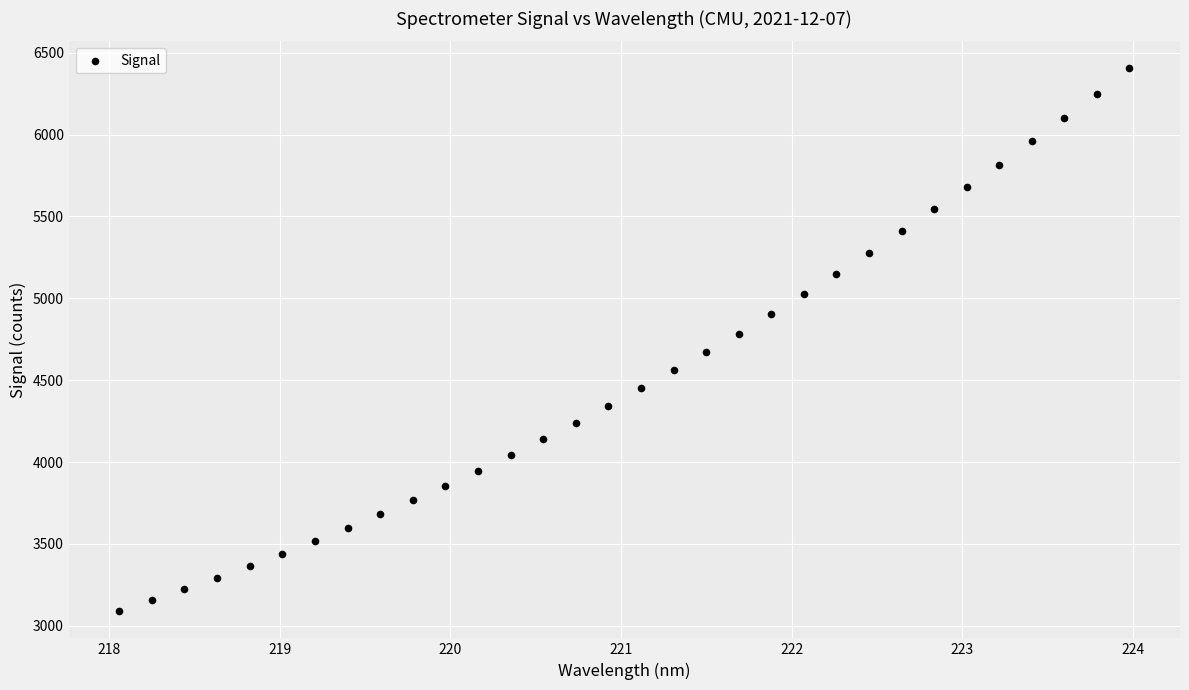

What is the range of Y values (max minus min)?

3315.4